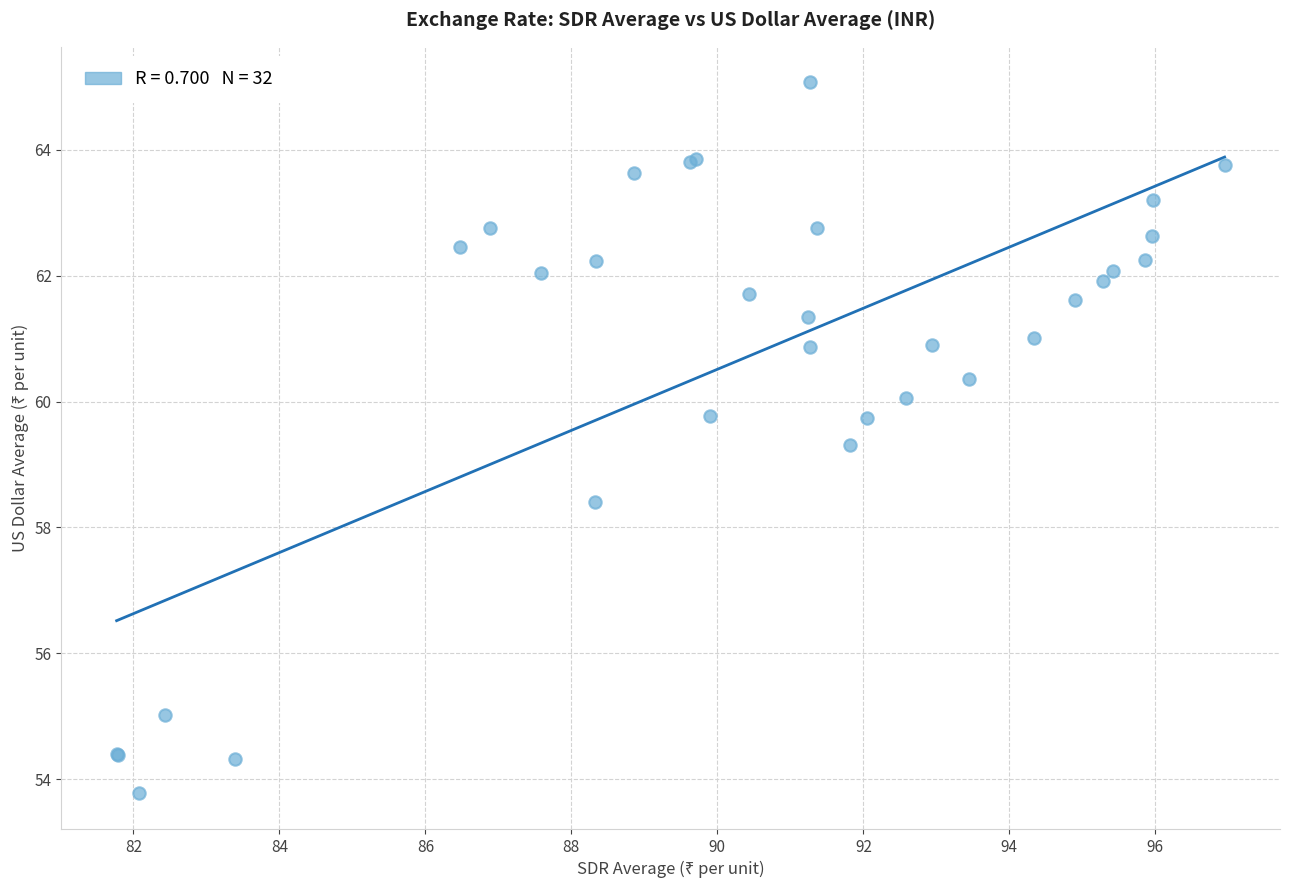

What Y value in the scatter plot is closest to 59?

59.3